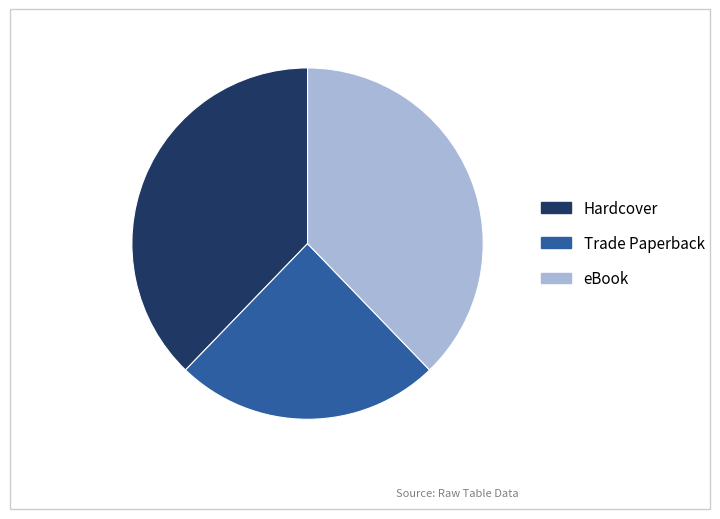

True or false: Trade Paperback accounts for 10% of the total.

False